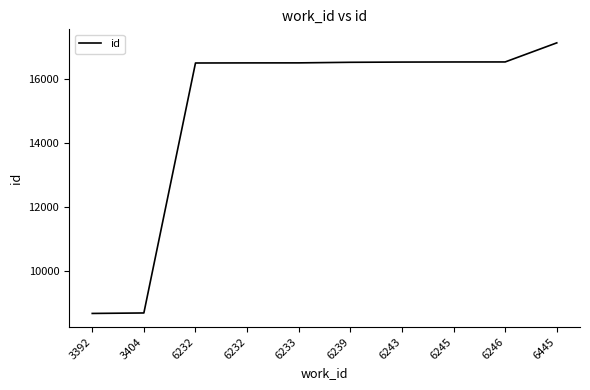

How many lines are shown in the chart?

1